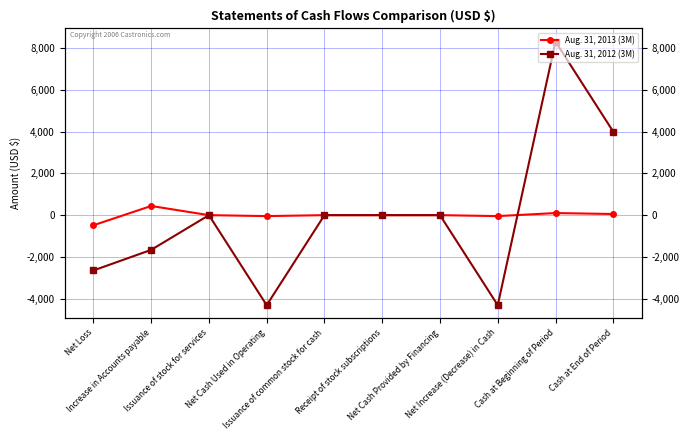

At which label does Aug. 31, 2012 (3M) first exceed 0?

Cash at Beginning of Period